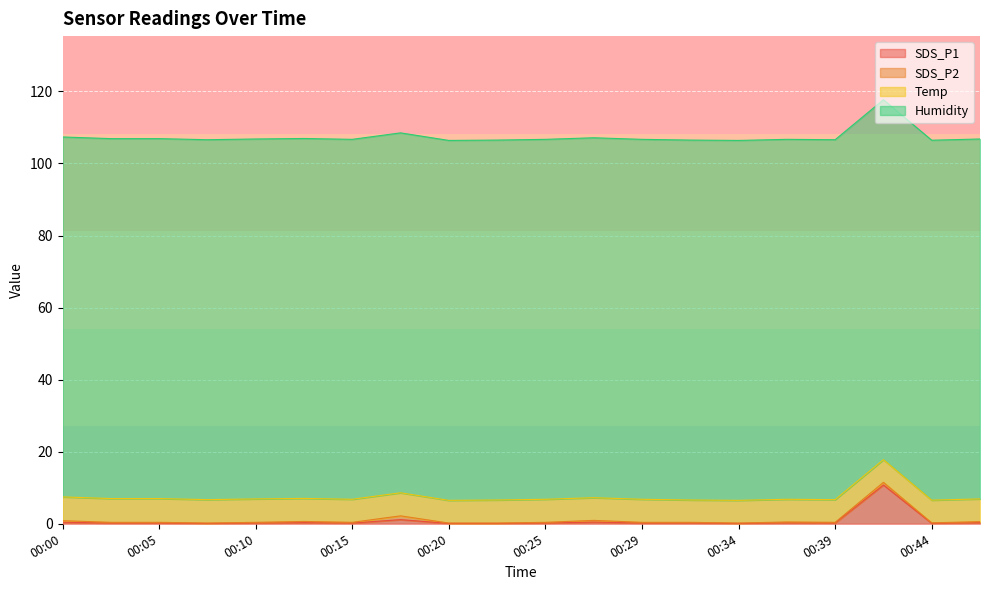

Count the number of categories in the chart.

20